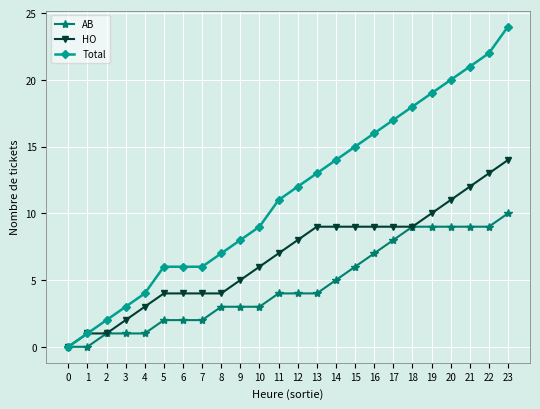

What is the sum of the HO values at 5 and 11?

11